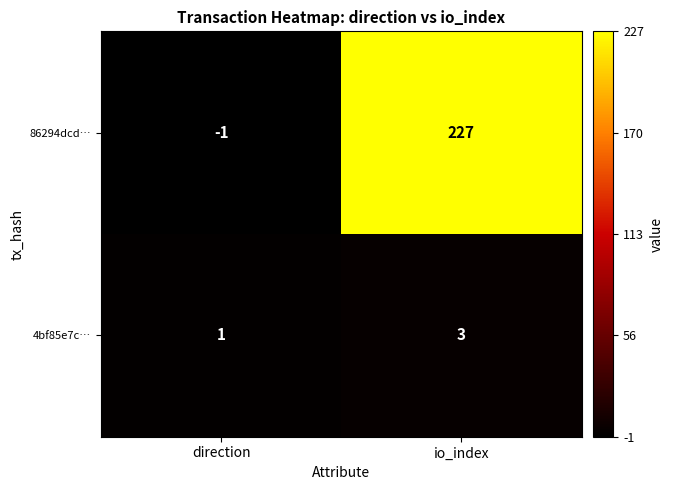

At which label does 86294dcd… reach its minimum?

direction